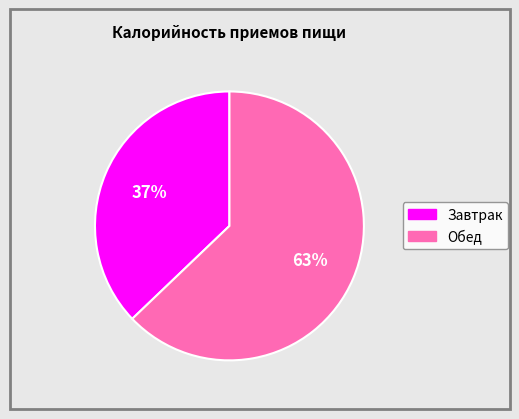

To the nearest percent, what is the difference between the largest and smallest slice percentages?

26%